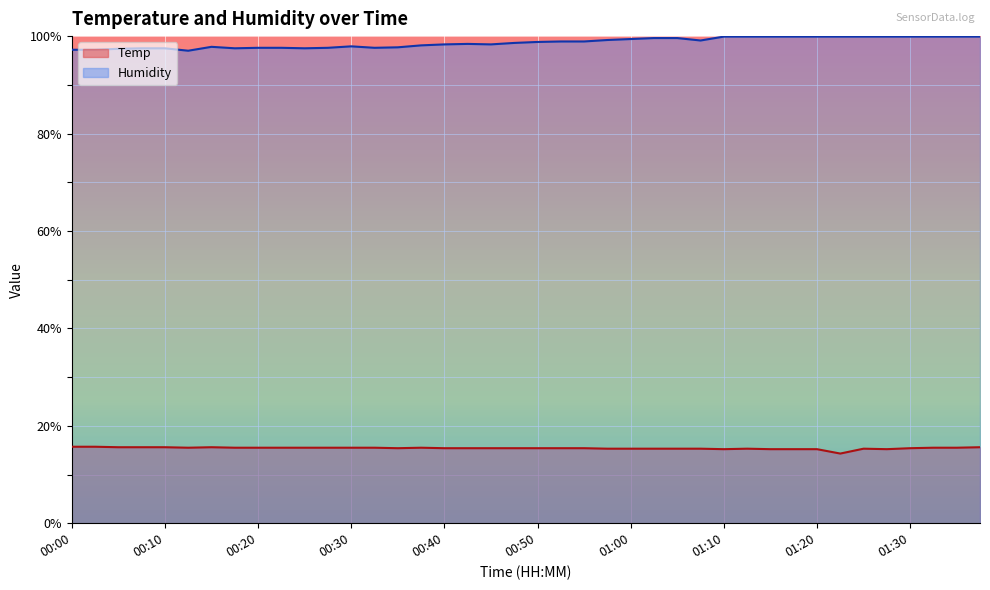

True or false: Temp has more than 2 points higher than both neighbors.

True